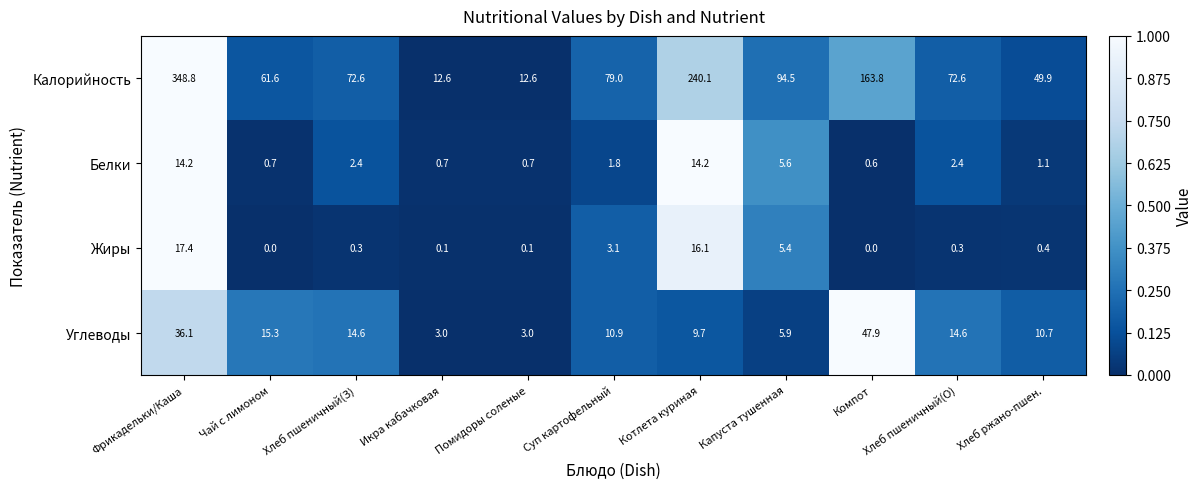

What is the difference between the Углеводы values at Чай с лимоном and Фрикадельки/Каша?

20.8